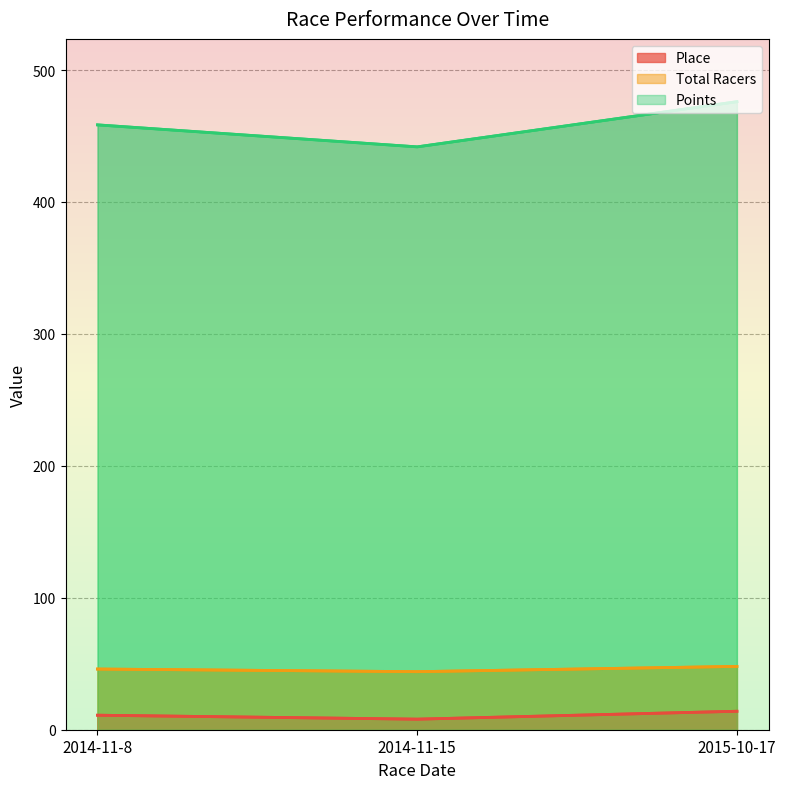

Between 2014-11-8 and 2014-11-15, which is larger?

2014-11-8